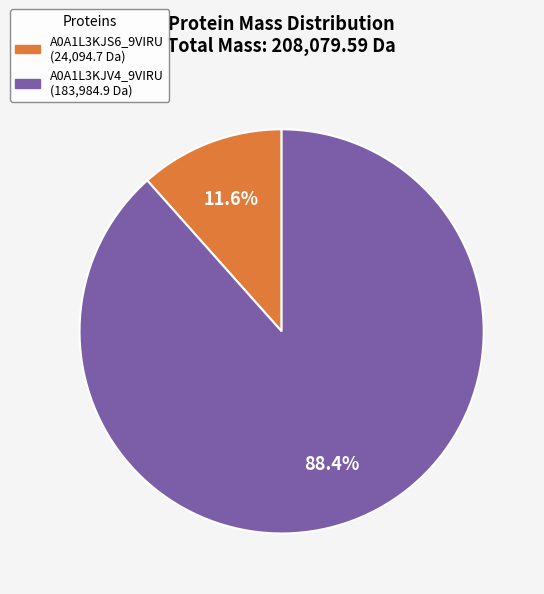

To the nearest percent, what is the average slice percentage?

50%